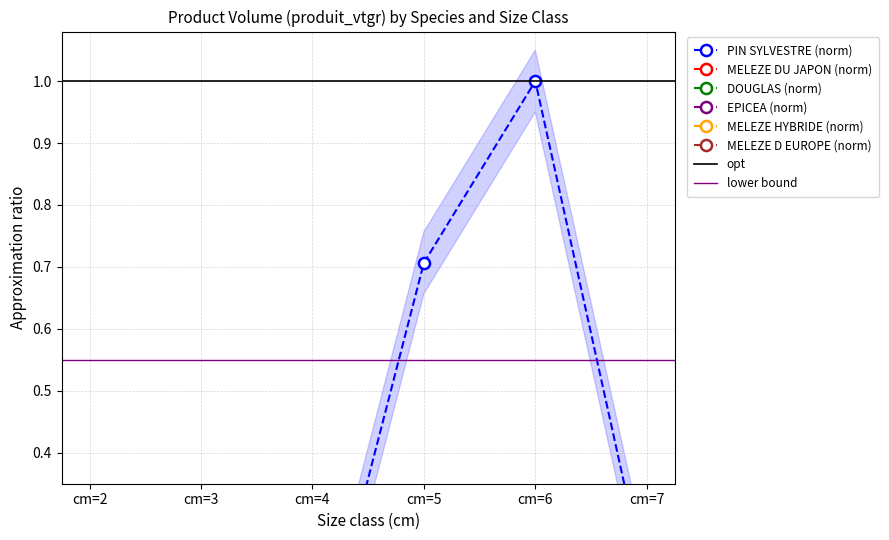

At which label is DOUGLAS closest to 0?

cm=2